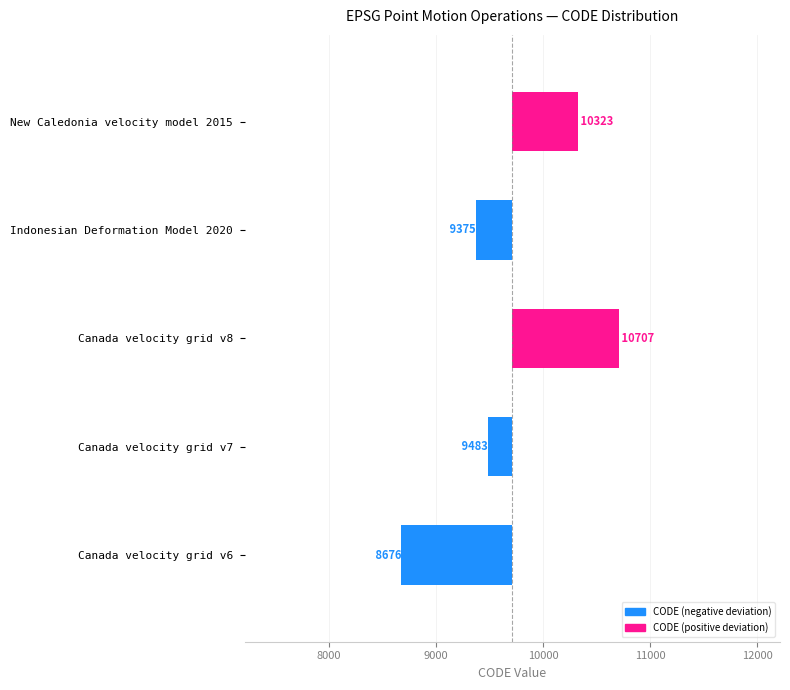

The chart shows a value of 1653.6 at Canada velocity grid v8. True or false?

False